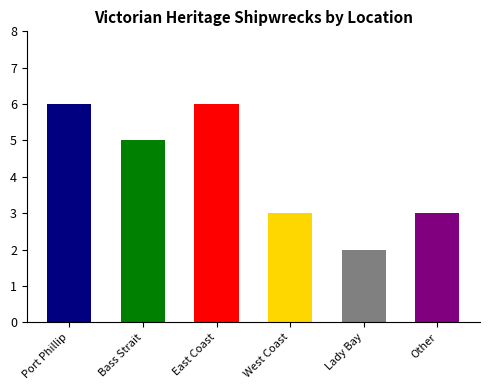

What is the maximum value shown in the chart?

6